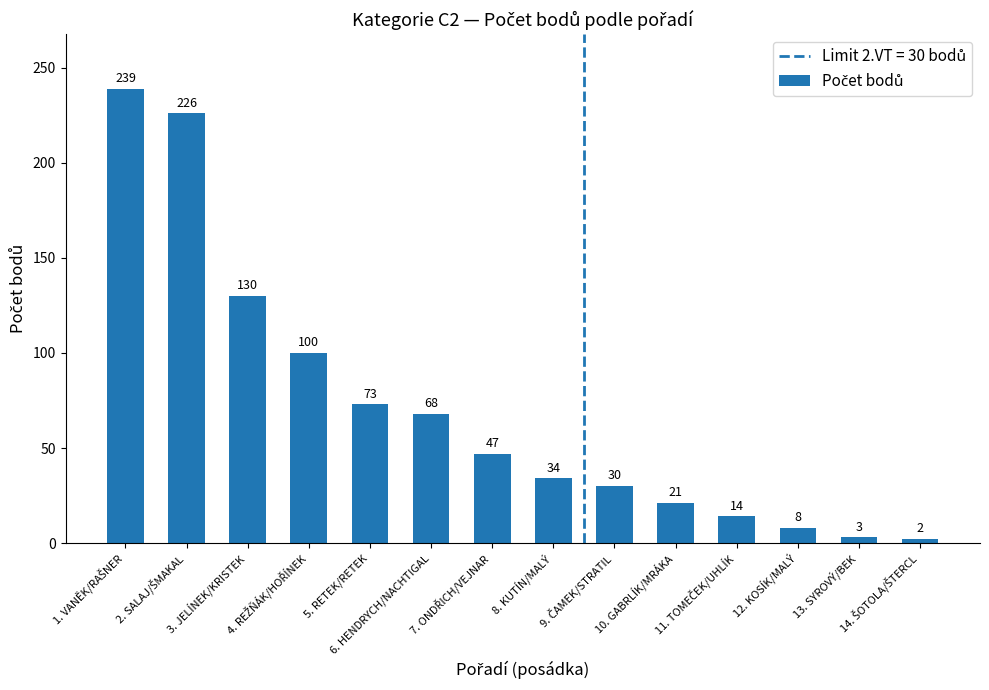

What is the maximum value shown in the chart?

239